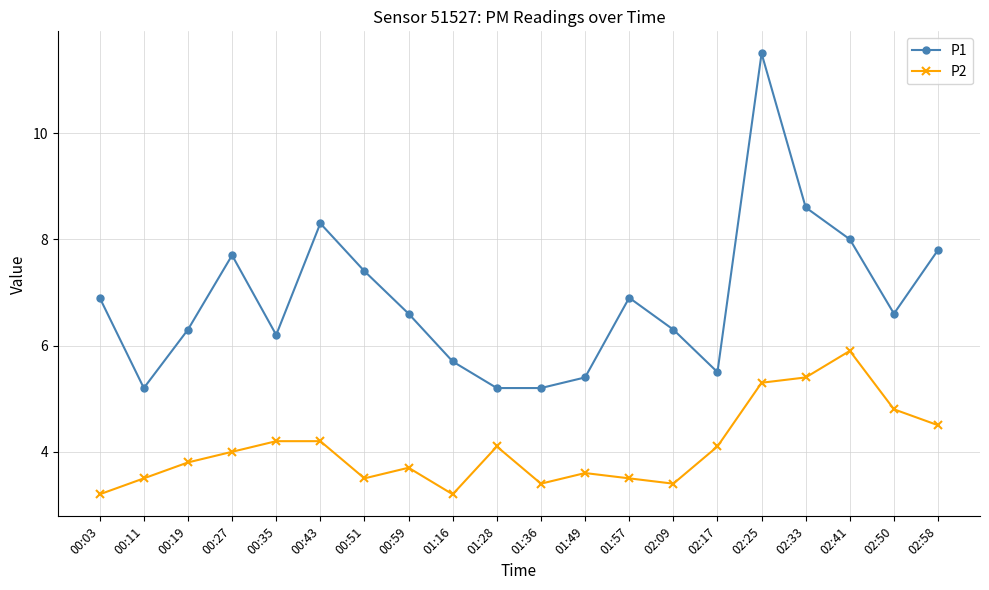

Rank the series at 02:25 from highest to lowest value.

P1, P2